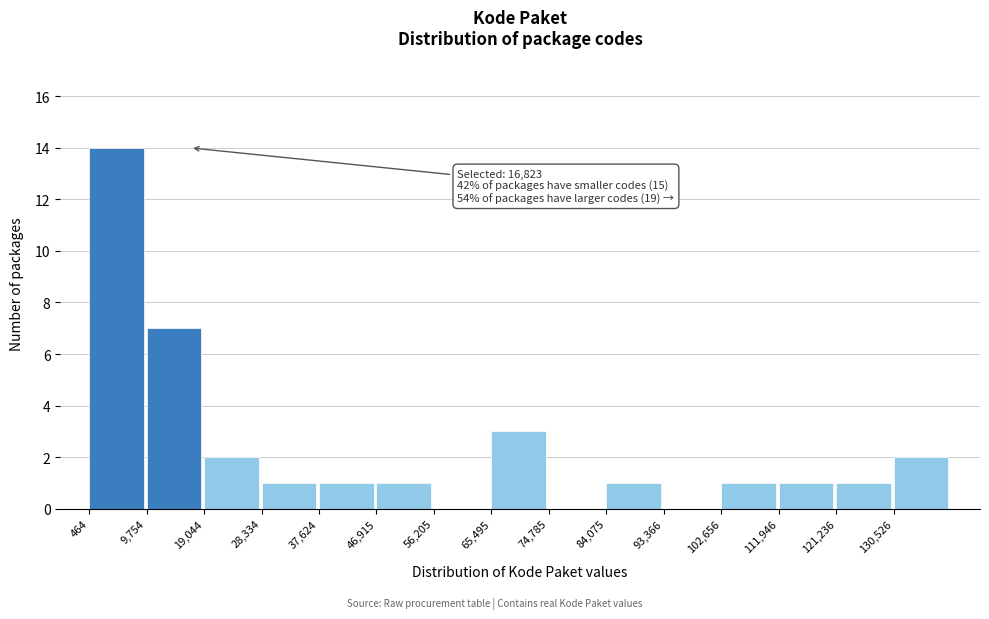

Over which range of the x-axis is the bar tallest?

0 to 10000